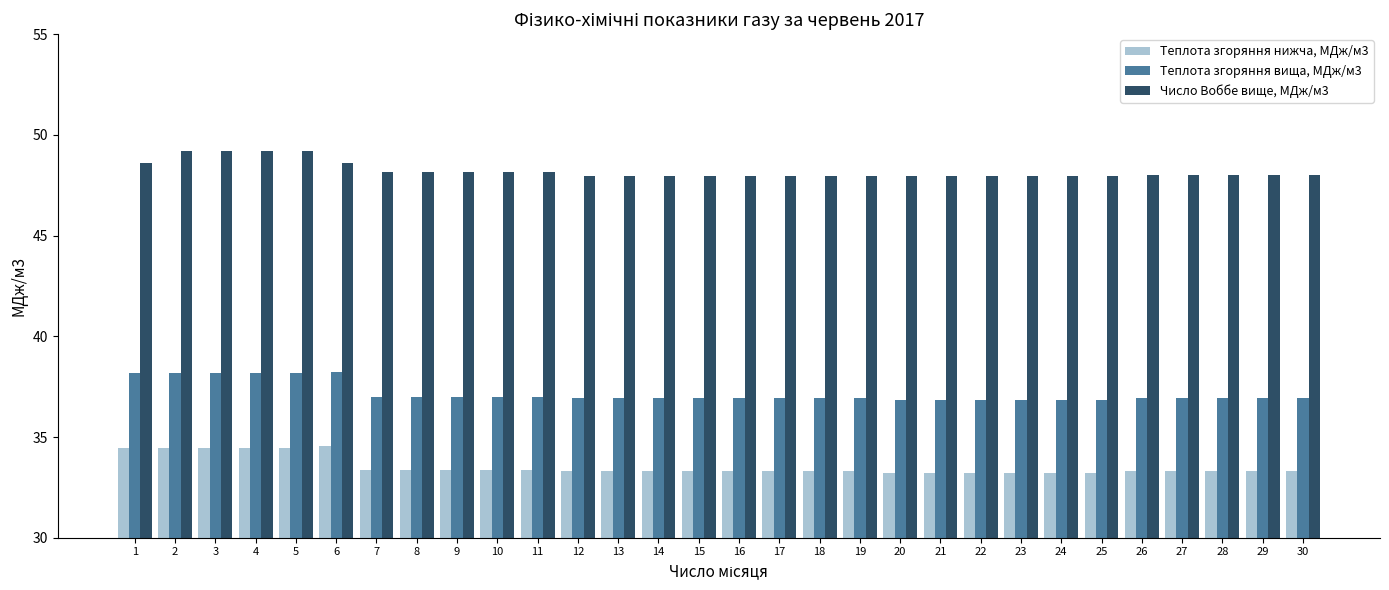

What is the spread (max minus min) of values at 6?

14.1